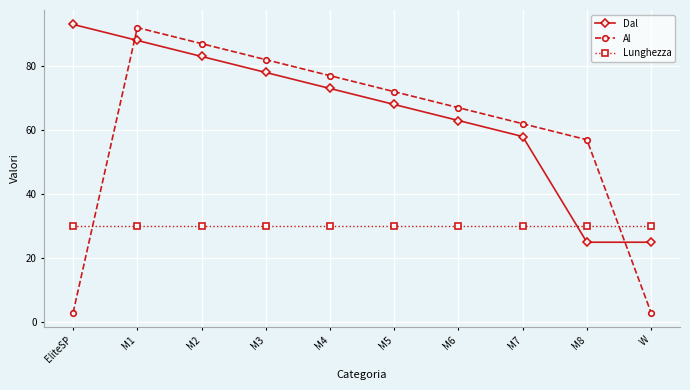

At which label is Al closest to 47?

M8